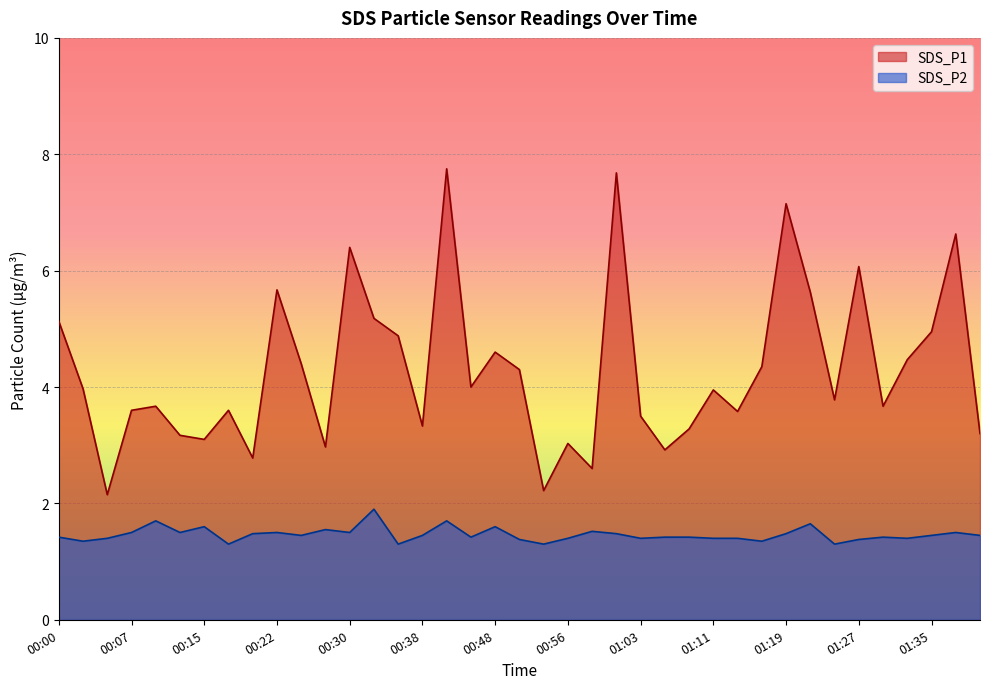

List the series in order of their peak value, lowest first.

SDS_P2, SDS_P1